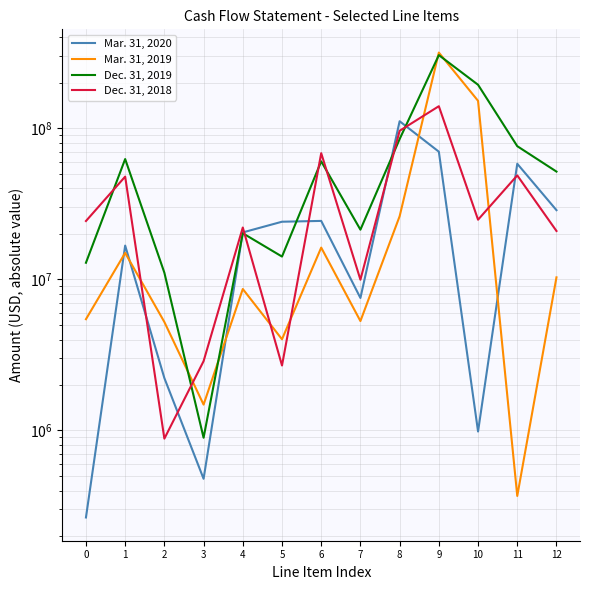

Rank the series by their maximum value, from highest to lowest.

Mar. 31, 2019, Dec. 31, 2019, Dec. 31, 2018, Mar. 31, 2020